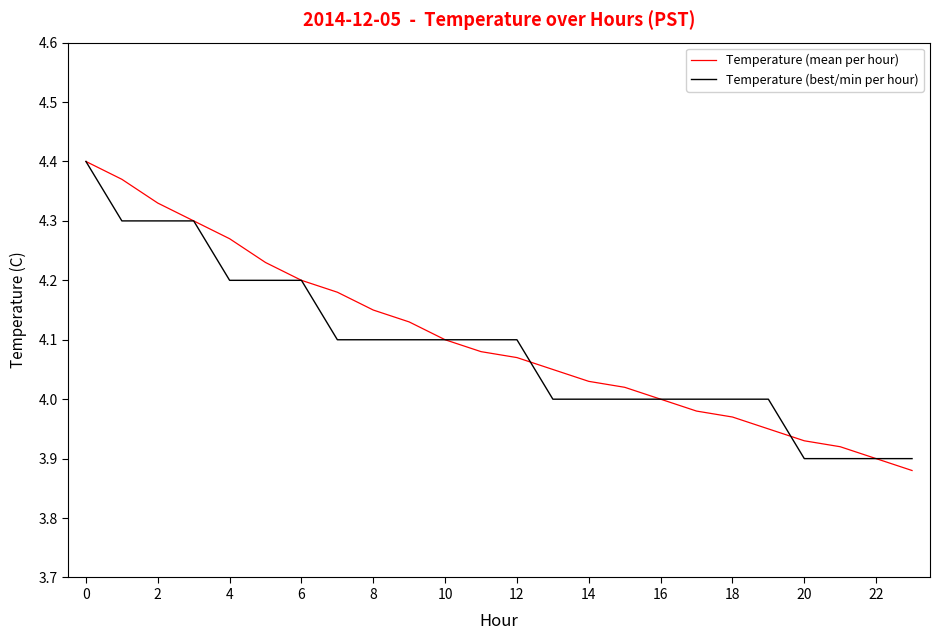

Does the chart display data point markers on the line(s)?

No